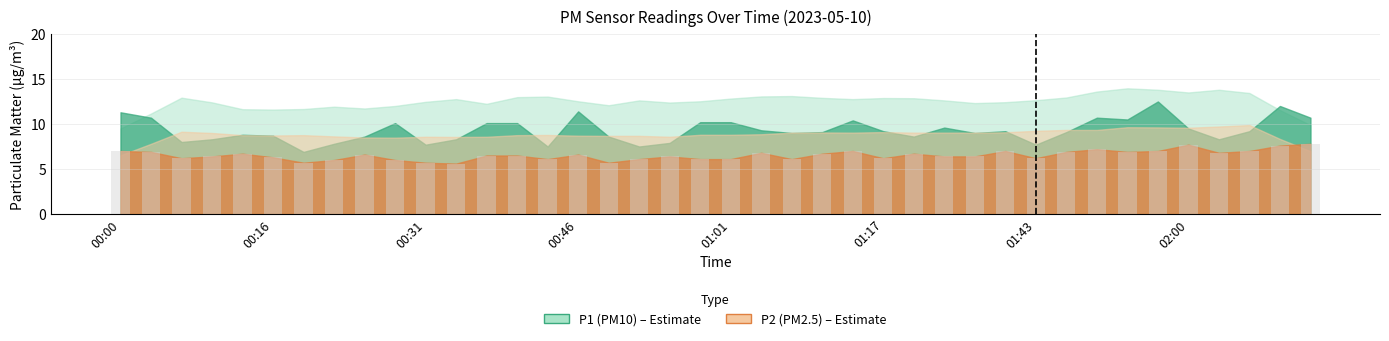

What is the smallest value displayed?

5.6